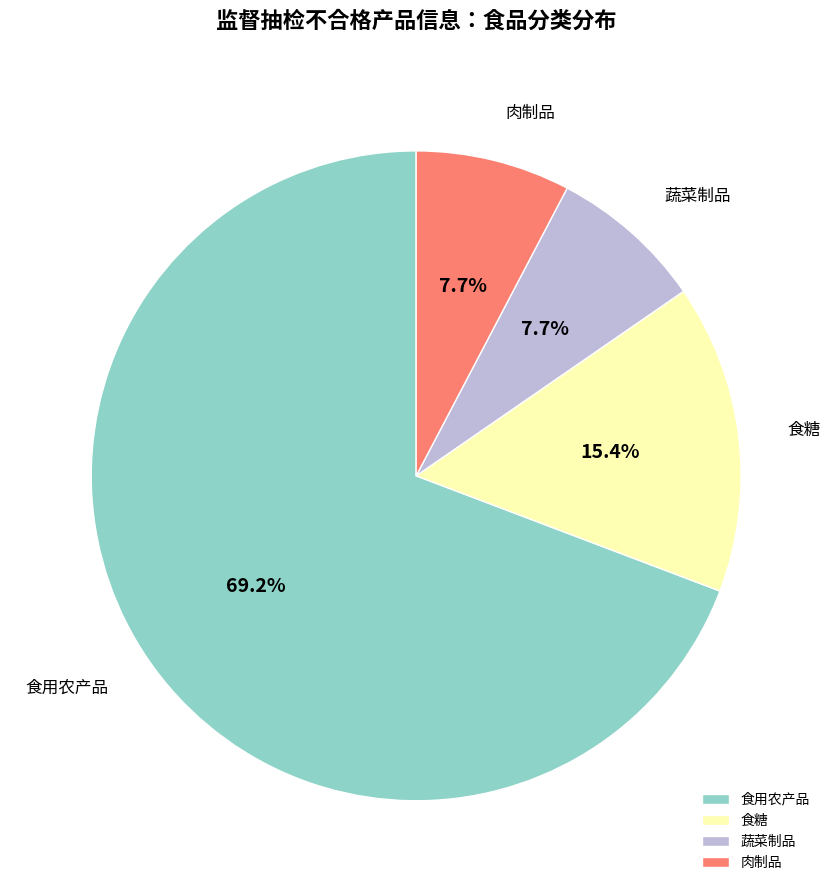

To the nearest percent, what is the average slice percentage?

25%